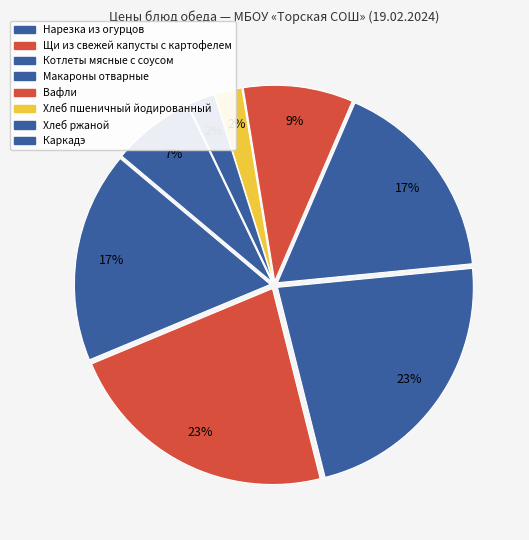

Is the sum of Вафли and Хлеб пшеничный йодированный greater than half?

No